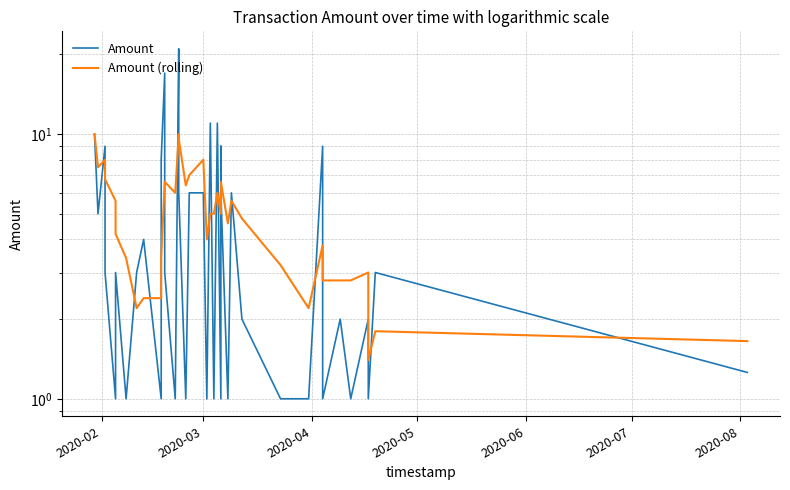

What is the difference between the second highest and minimum values in the Amount (rolling) series?

8.6